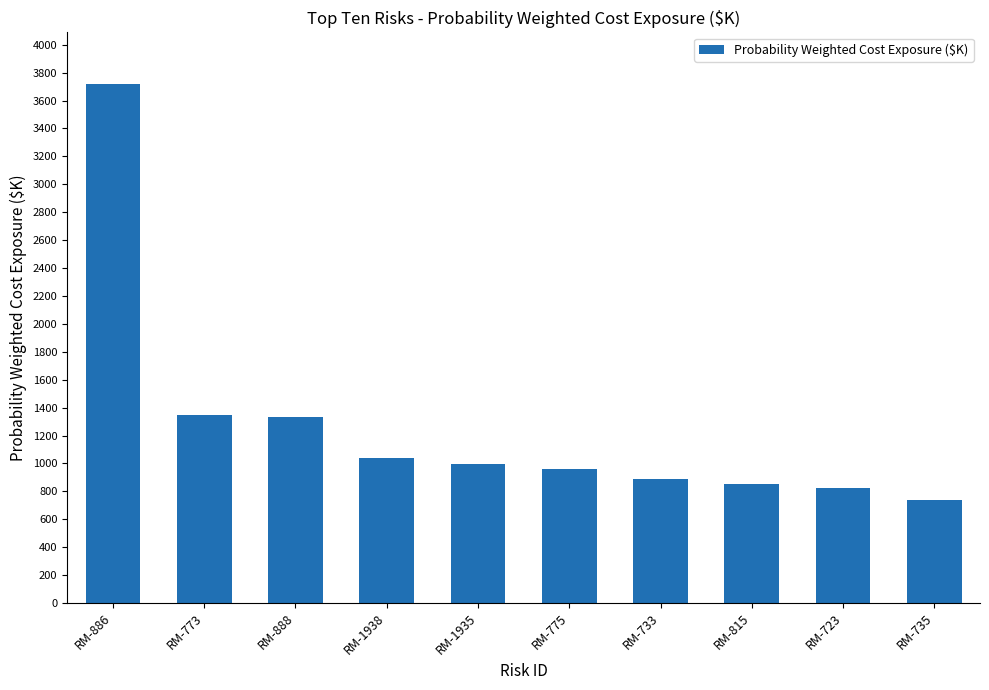

What is the label of the 2nd bar from the left?

RM-773